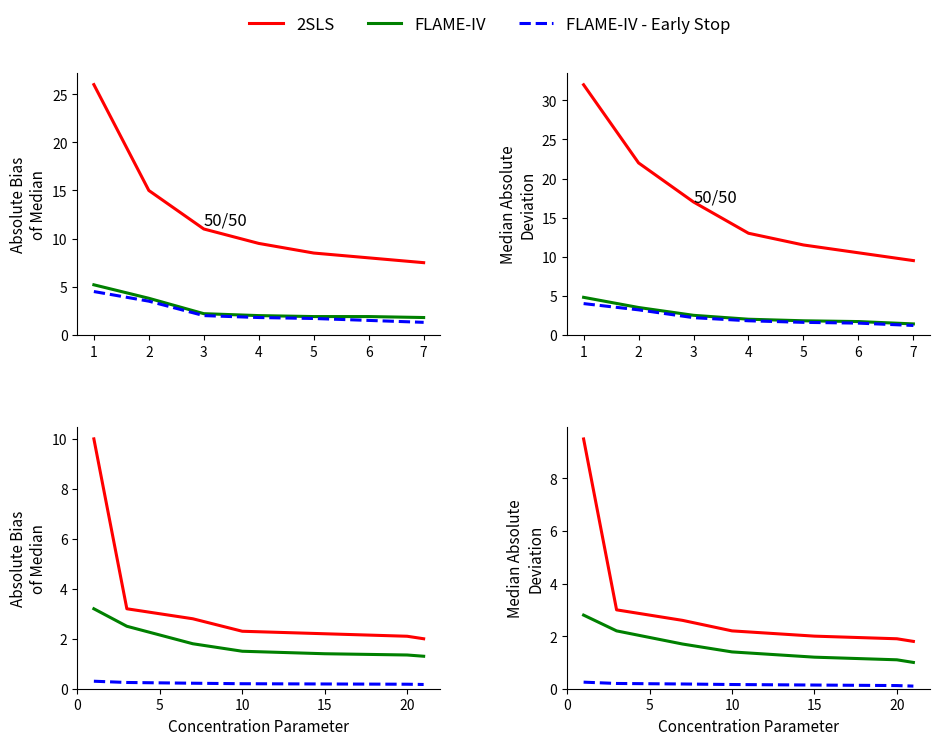

How many categories are shown in the chart?

7